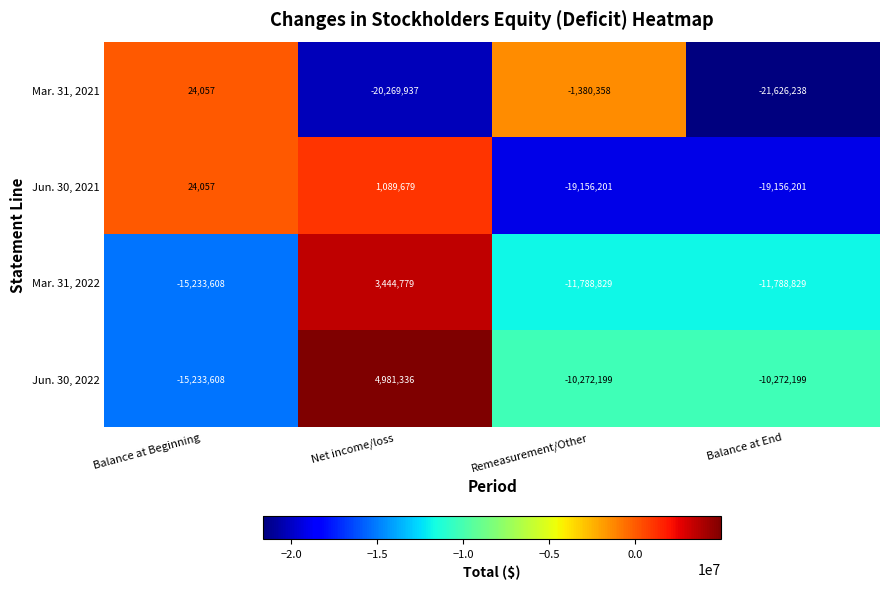

The Mar. 31, 2021 series shows -20269937 at Net income/loss. True or false?

True